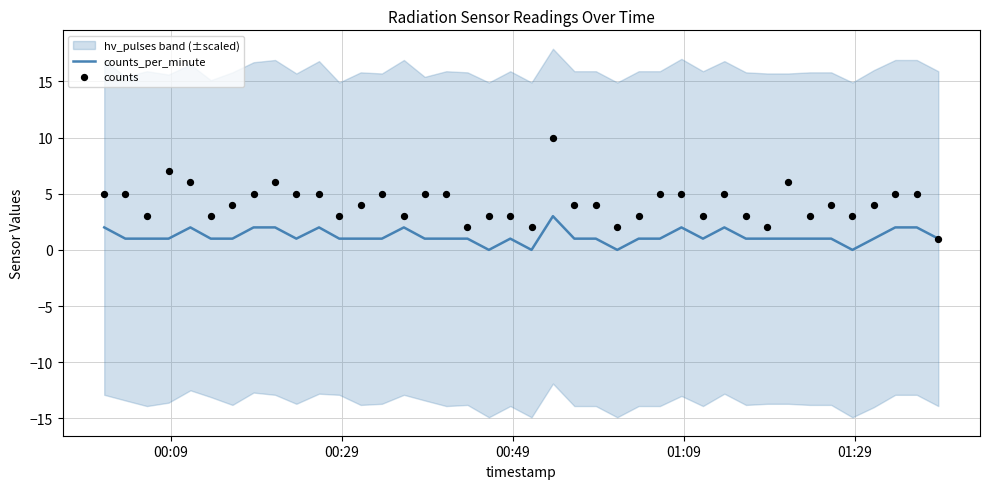

Which series has the widest spread of Y values?

counts